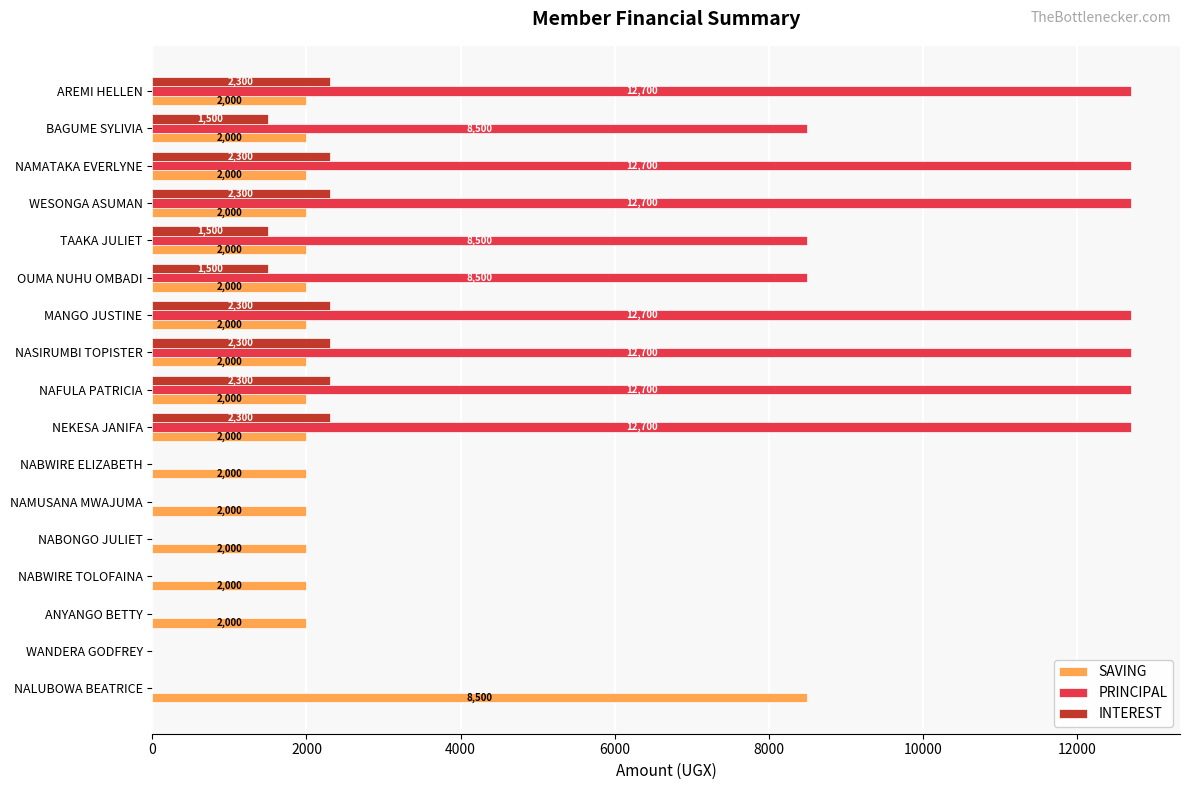

What is the greatest value displayed?

12700